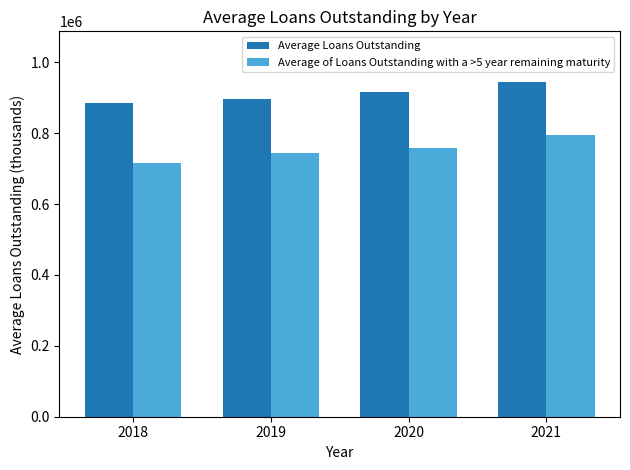

What is the average value of the Average of Loans Outstanding with a >5 year remaining maturity series?

752734